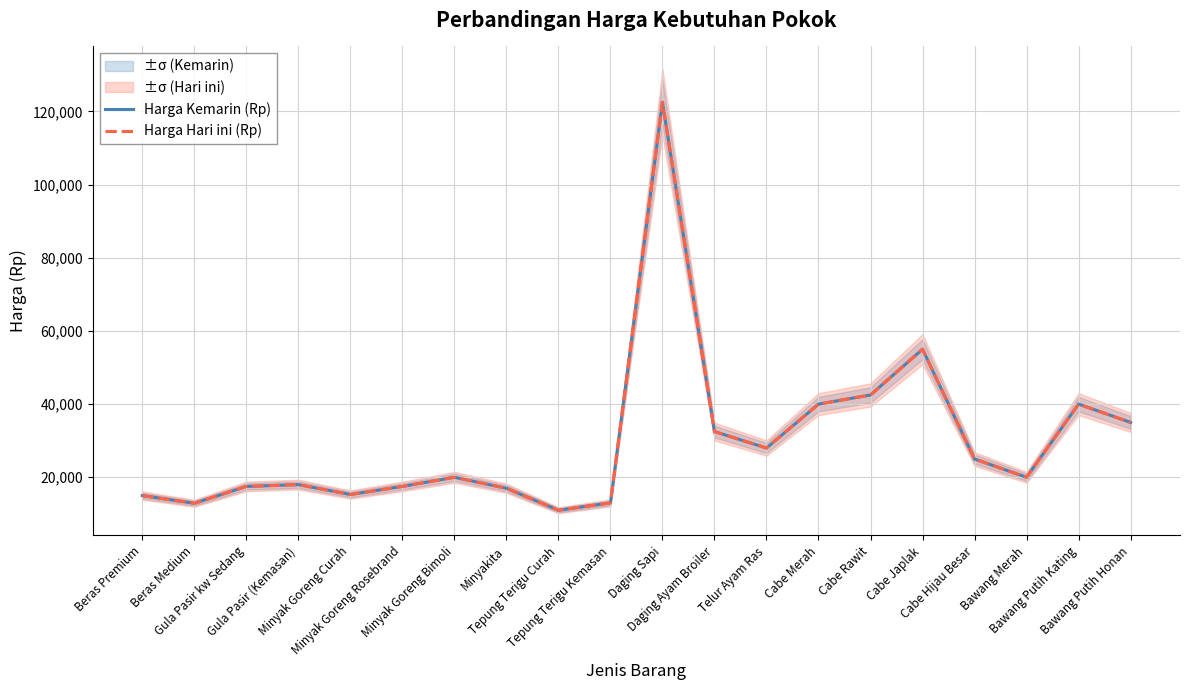

Between Tepung Terigu Kemasan and Daging Ayam Broiler, which is larger?

Daging Ayam Broiler